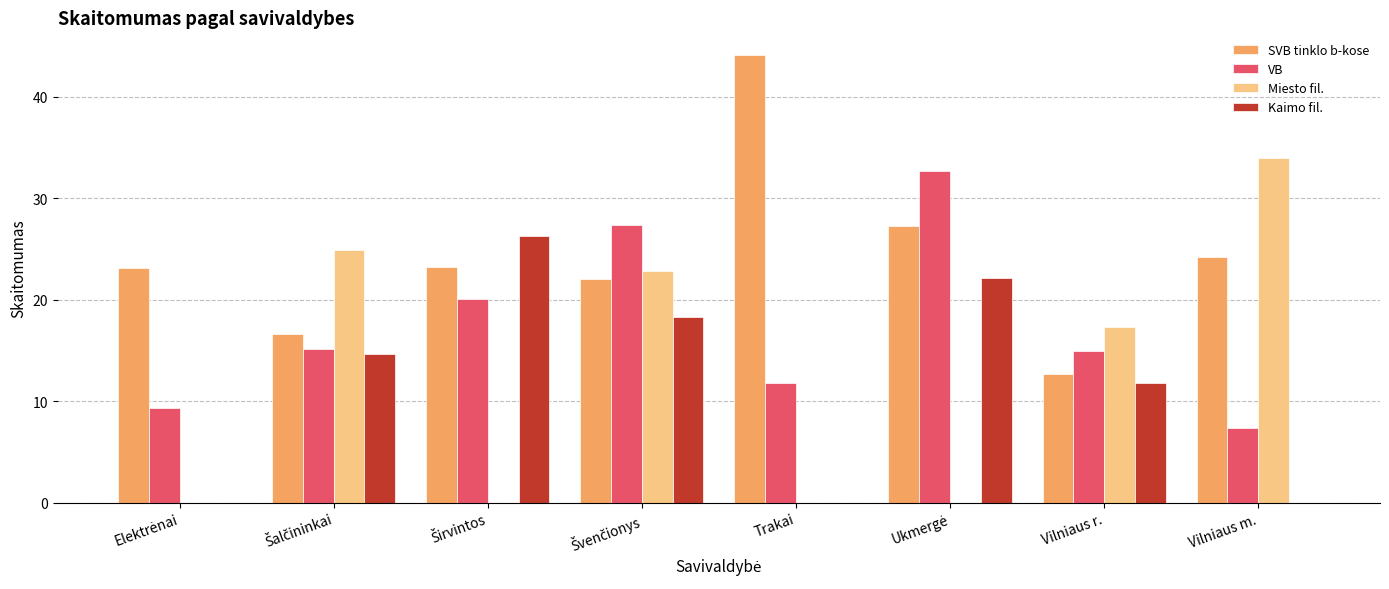

Which category has the highest value across all series?

Trakai